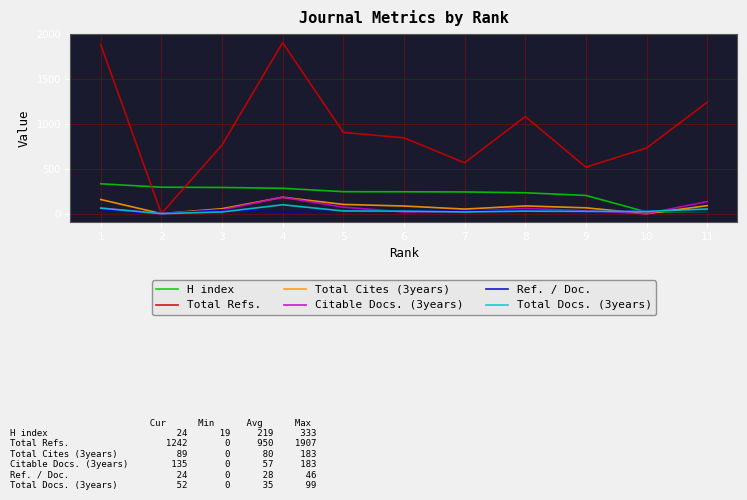

The value of Total Cites (3years) at 11 is 89.0. True or false?

True